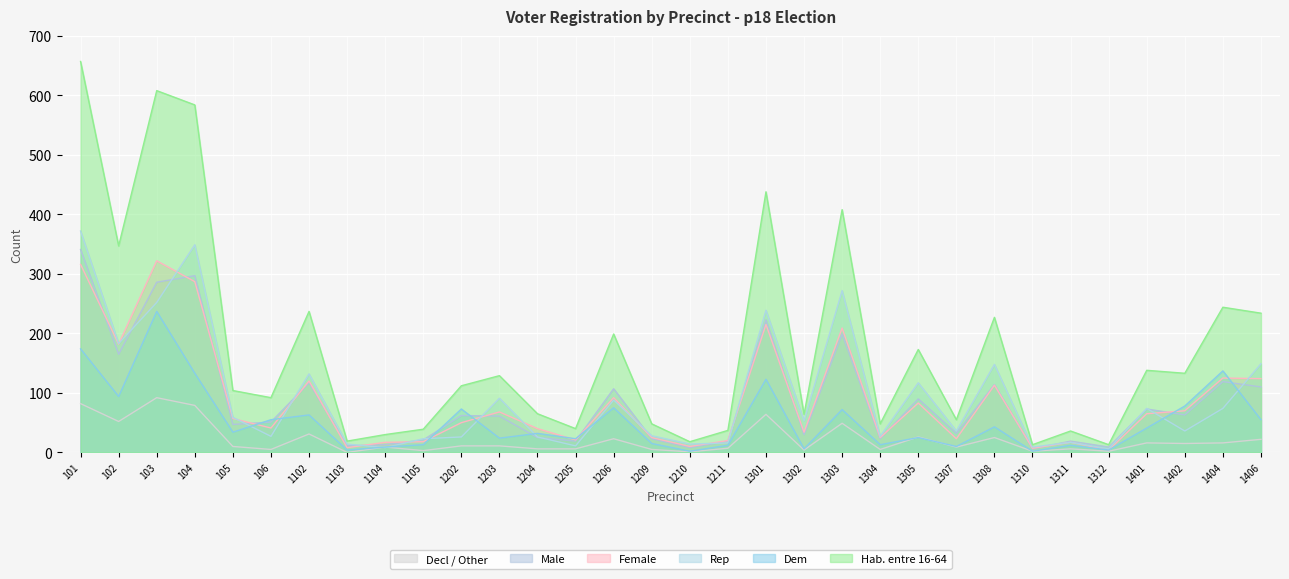

Rank the categories by dem value from lowest to highest.

1210, 1310, 1103, 1312, 1302, 1104, 1307, 1211, 1311, 1105, 1304, 1209, 1205, 1203, 1305, 1204, 105, 1401, 1308, 106, 1406, 1102, 1303, 1202, 1206, 1402, 102, 1301, 104, 1404, 101, 103